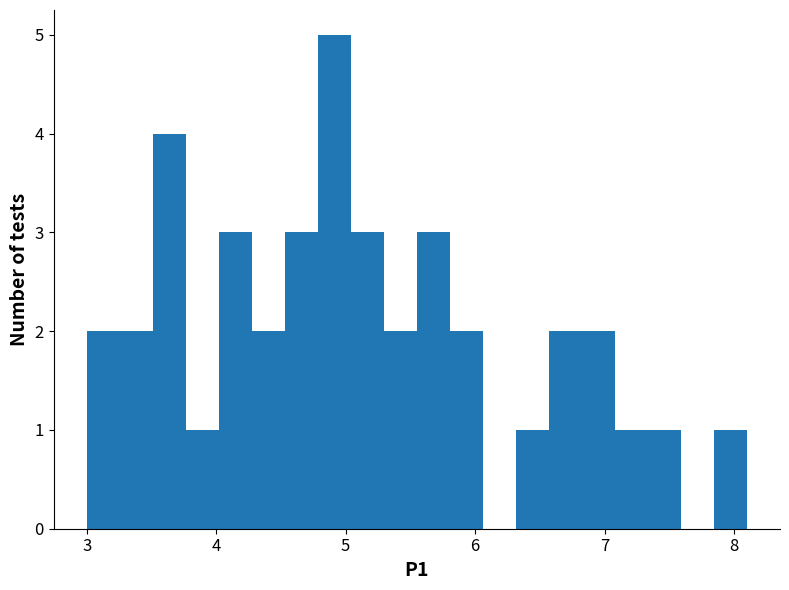

Read against the x-axis, roughly where is the centre of the tallest bar?

4.9